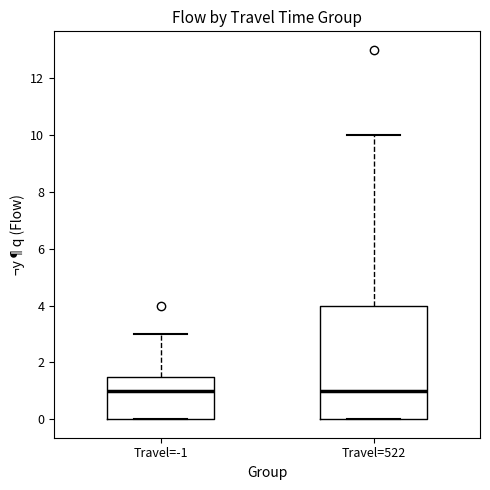

Comparing the boxes themselves (not the whiskers), which one is the tallest?

Travel=522